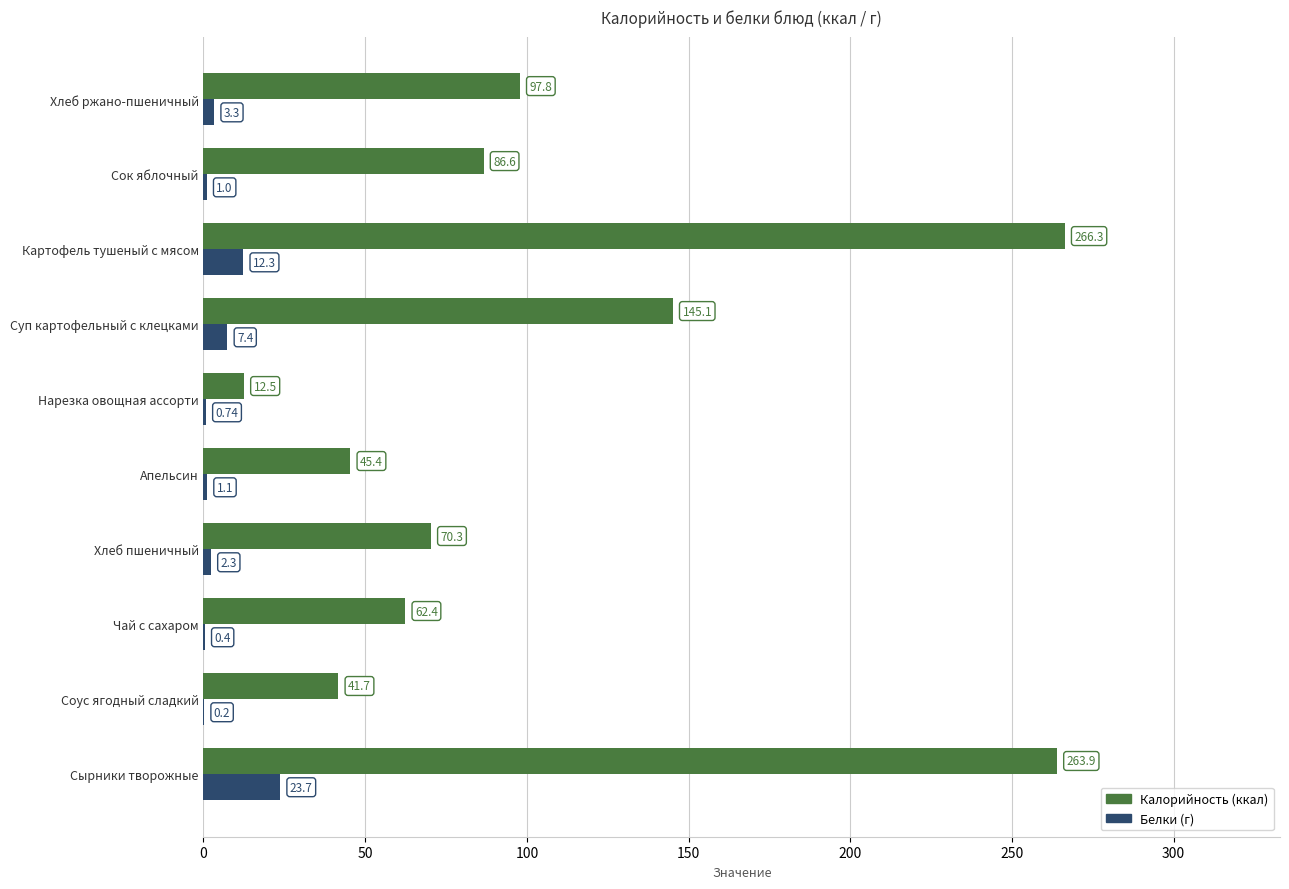

At which category is the sum across all series the highest?

Сырники творожные